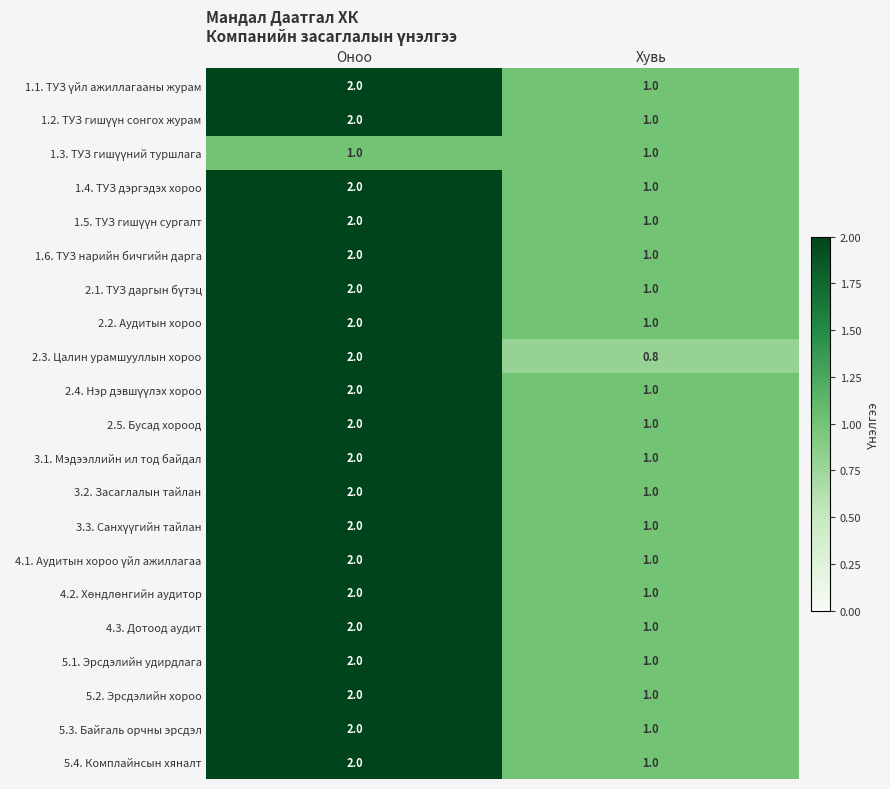

Which label corresponds to the smallest value in the chart?

Хувь